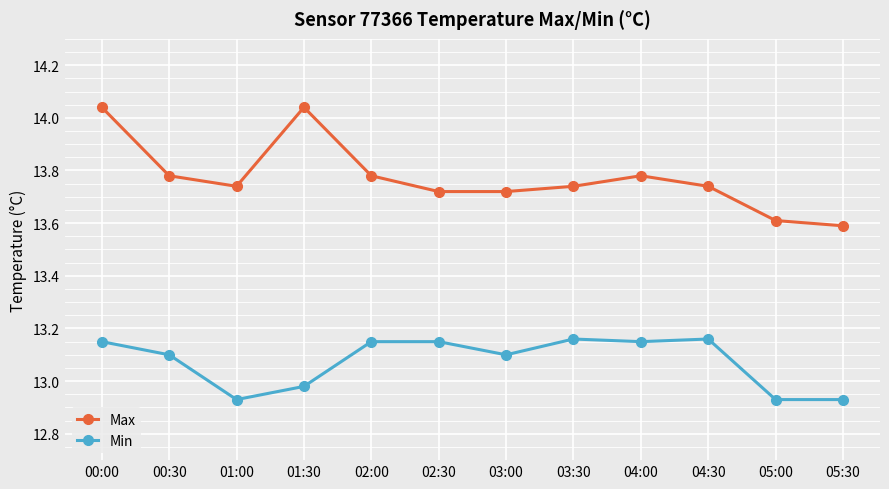

True or false: Min and Max intersect in this chart.

False